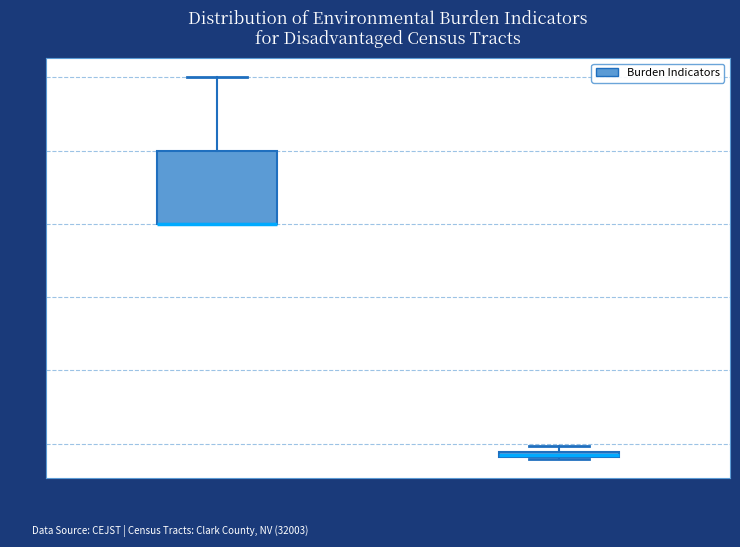

Which box is the tallest, from its lower edge to its upper edge?

Energy Burden (%)